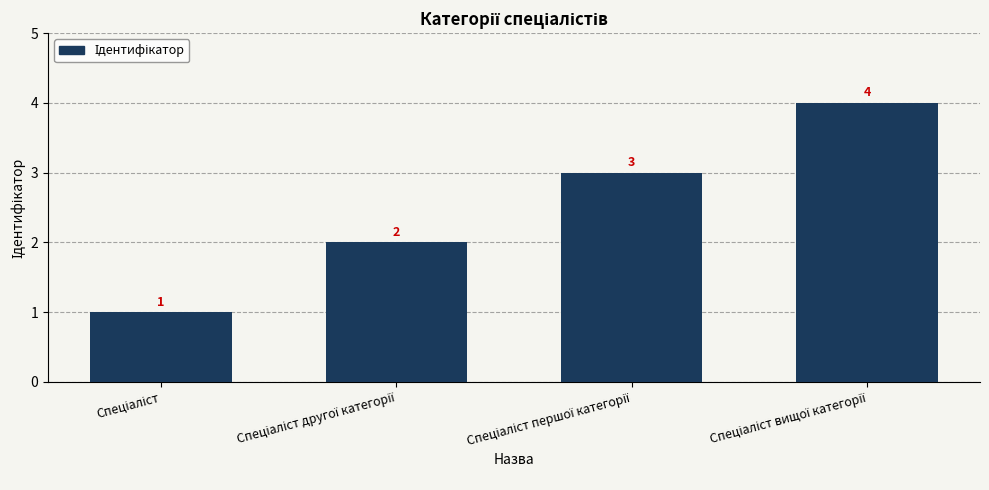

Count the values in the range 2 to 4.

3